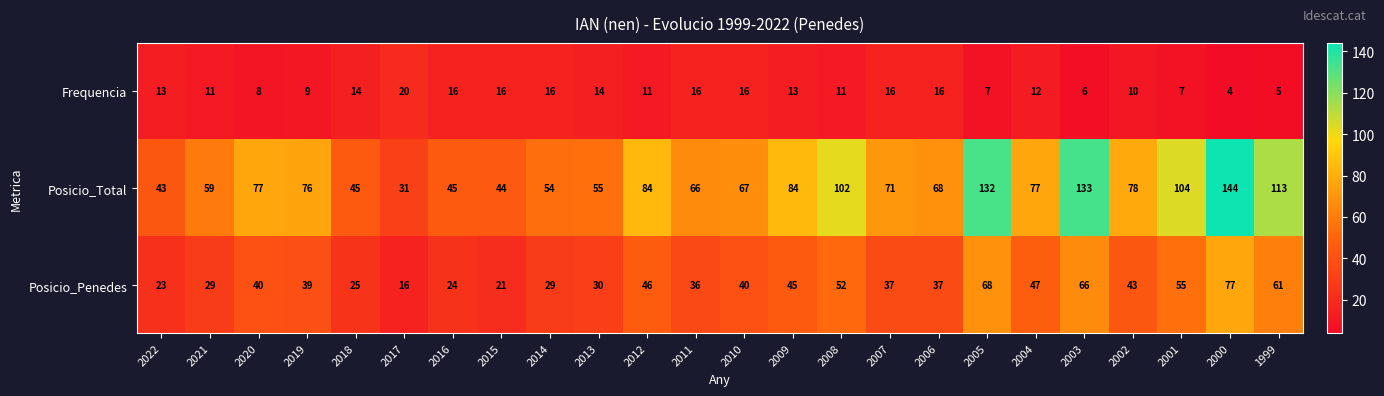

List the series in order of their peak value, highest first.

Posicio_Total, Posicio_Penedes, Frequencia